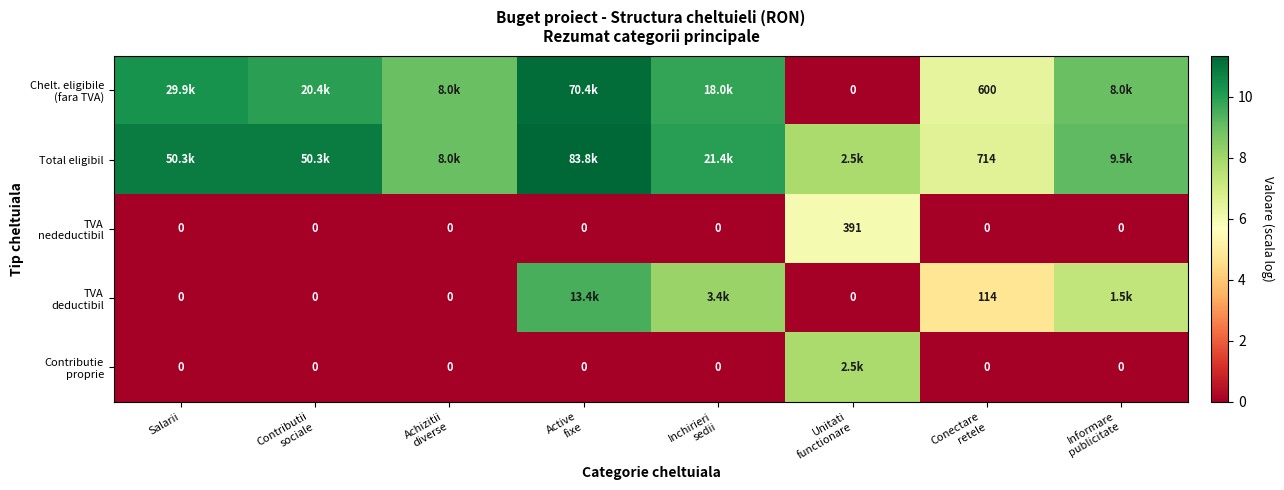

How many series are shown in this chart?

5